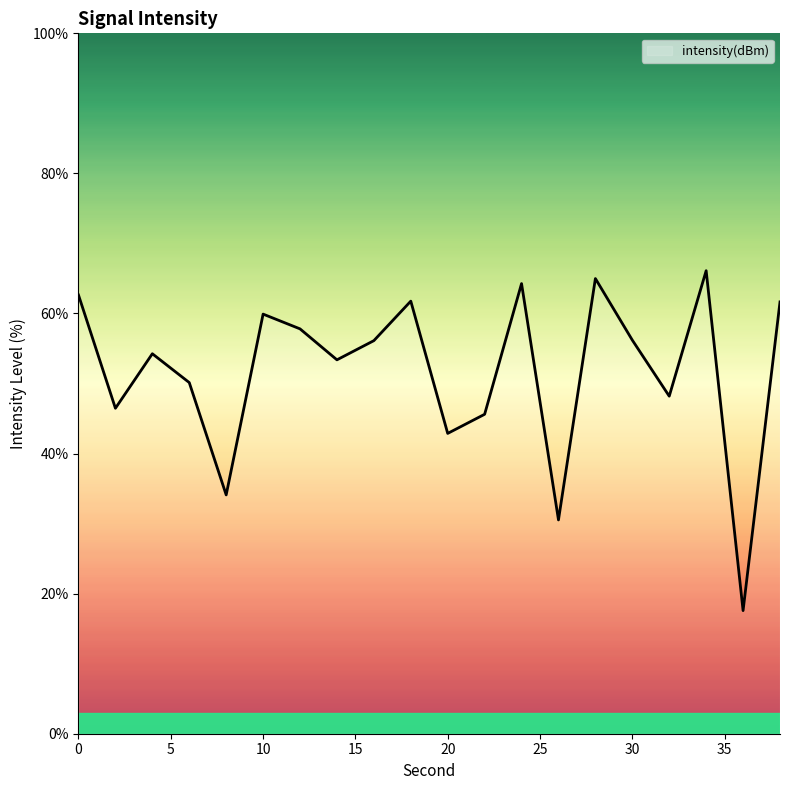

What is the difference between the maximum and minimum values?

48.5